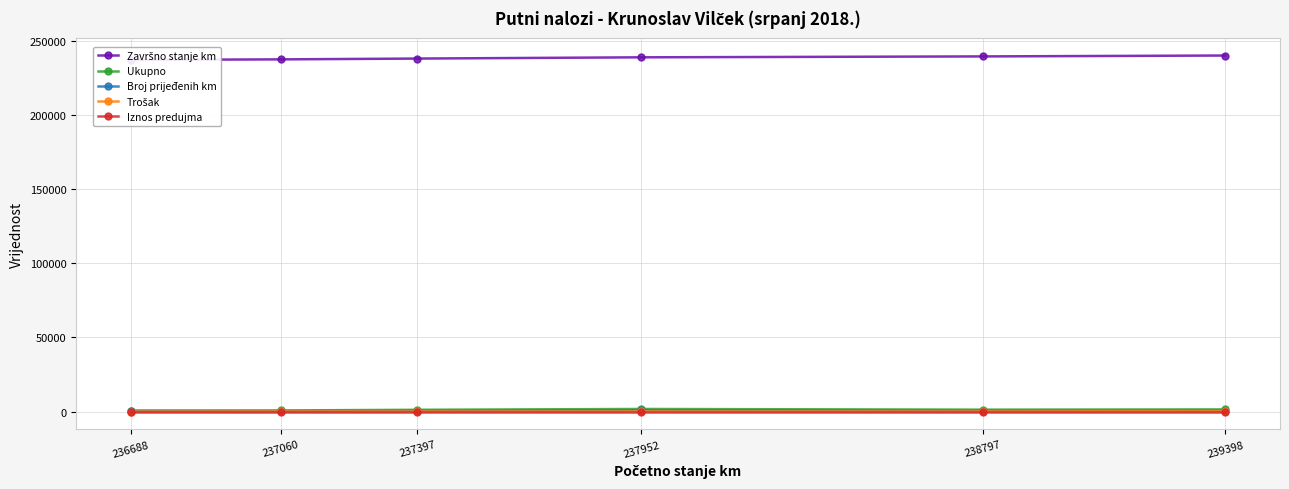

Does the chart have visible grid lines?

Yes